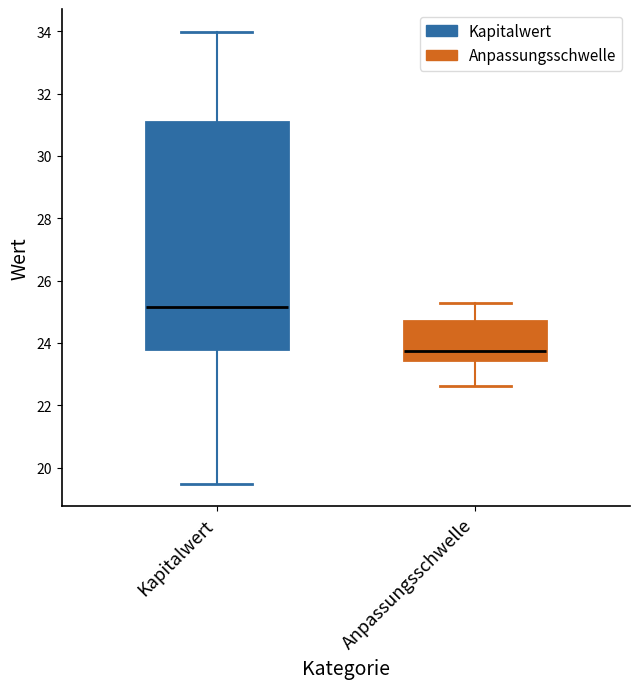

Which box has the highest median line?

Kapitalwert